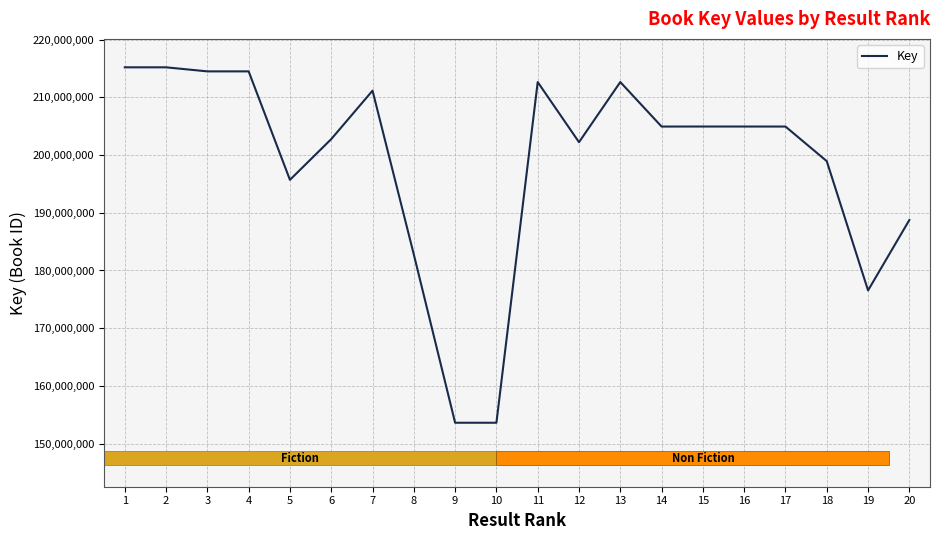

What is the change in value from 15 to 16?

-2520